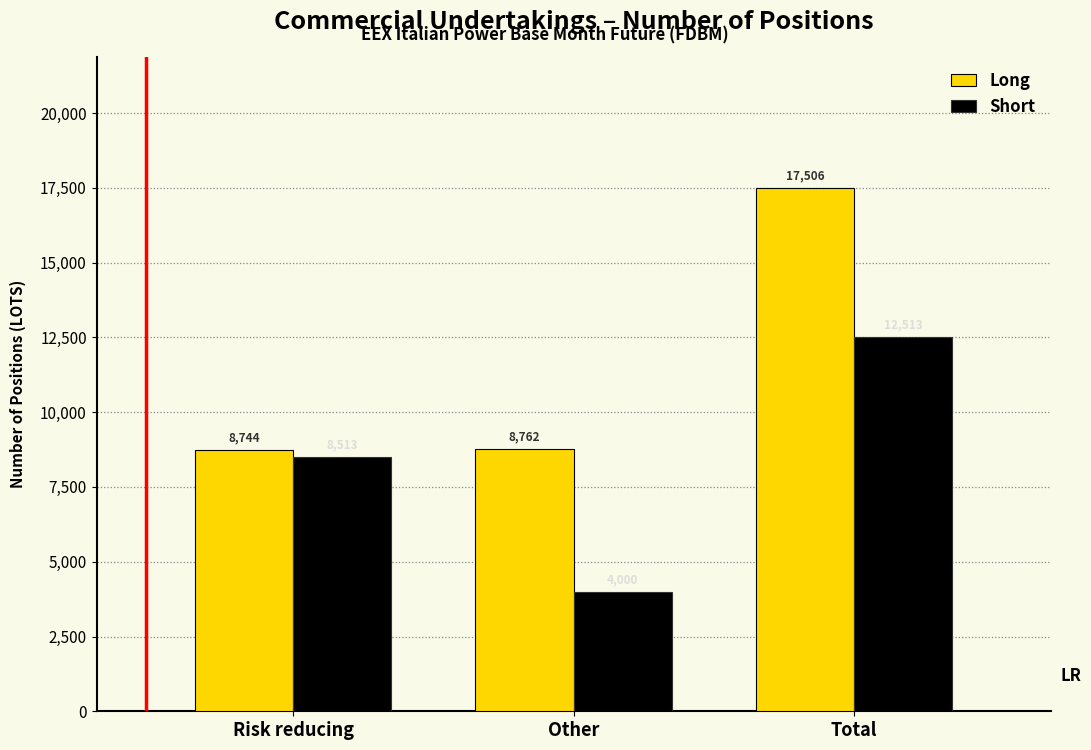

Reading left to right, extract all data points from this chart.

Long: Risk reducing=8744	Other=8762	Total=17506
Short: Risk reducing=8513	Other=4000	Total=12513